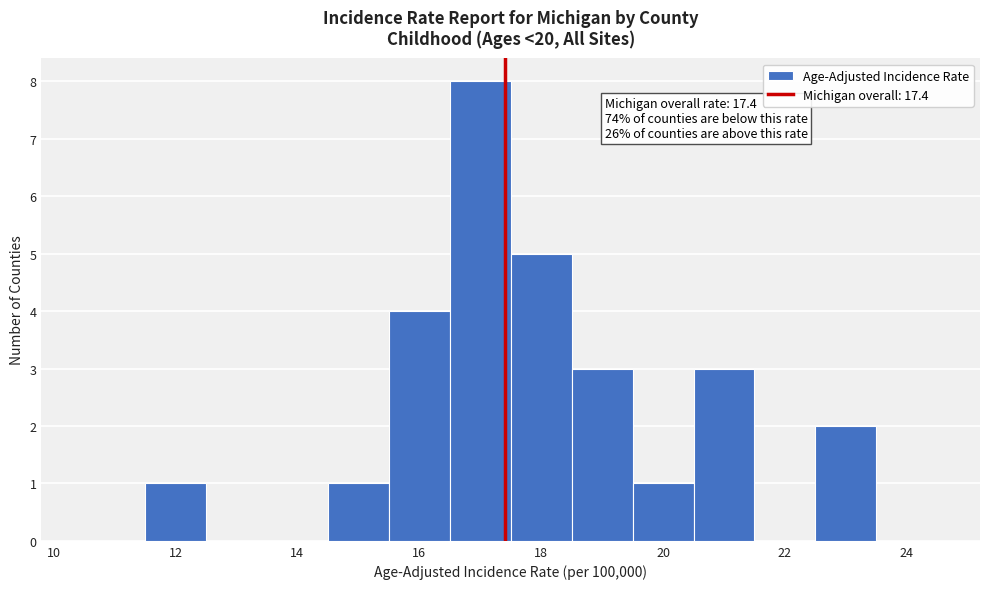

Which range on the x-axis has the tallest bar?

16.5 to 17.5